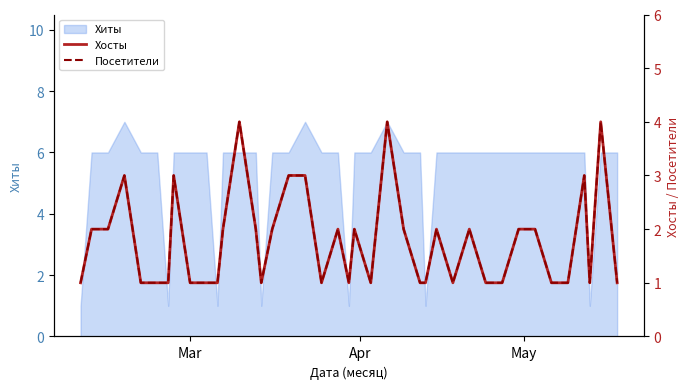

What is the maximum value for Хиты?

7